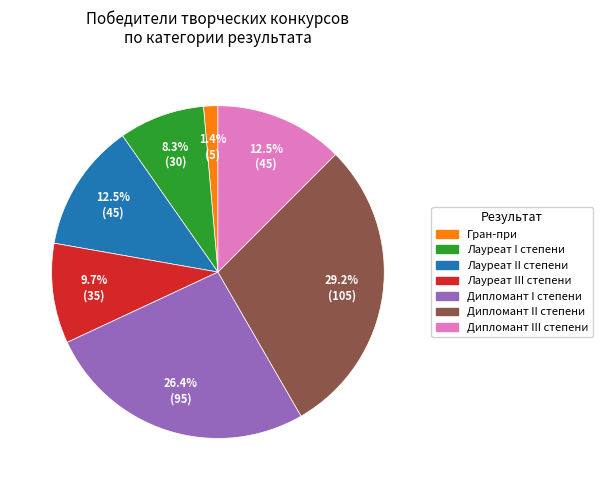

How many slices are in this pie chart?

7